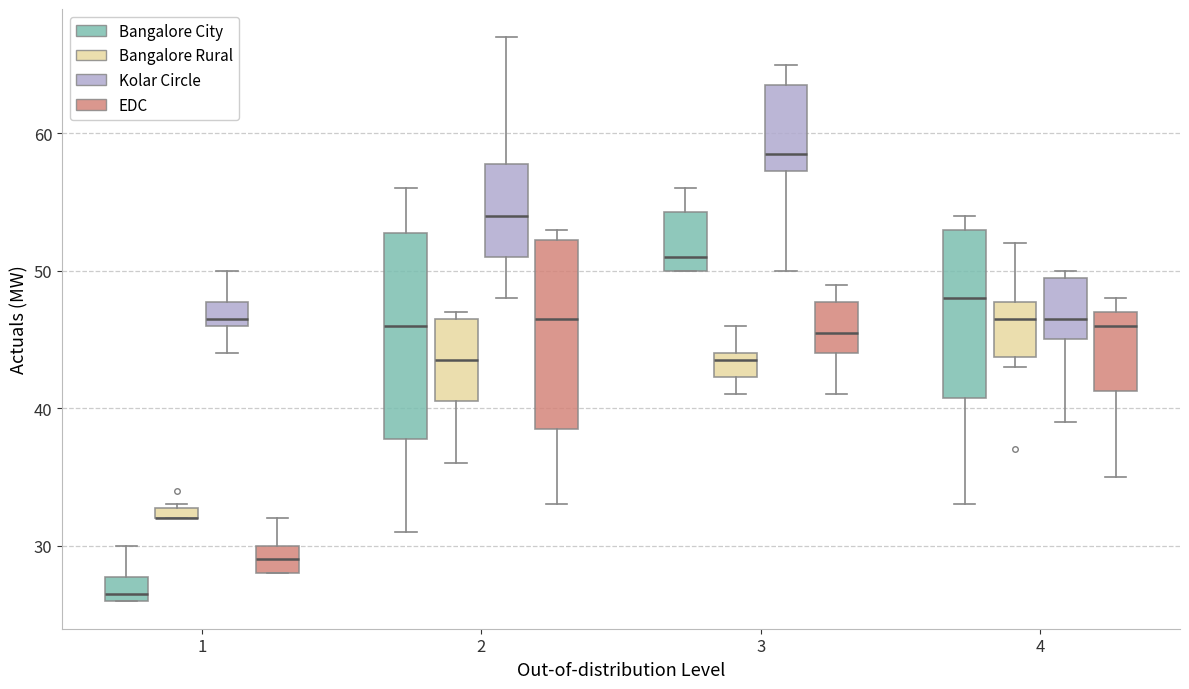

Where is the upper edge of the box for 1 (Bangalore City) on the y-axis? The values are not printed on the chart, so give them approximately, as read against the axis.

28